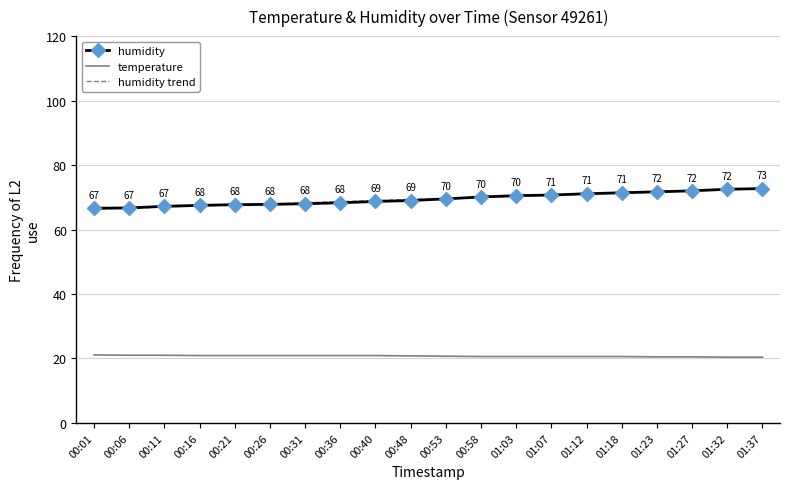

The temperature series shows 5.3 at 00:06. True or false?

False